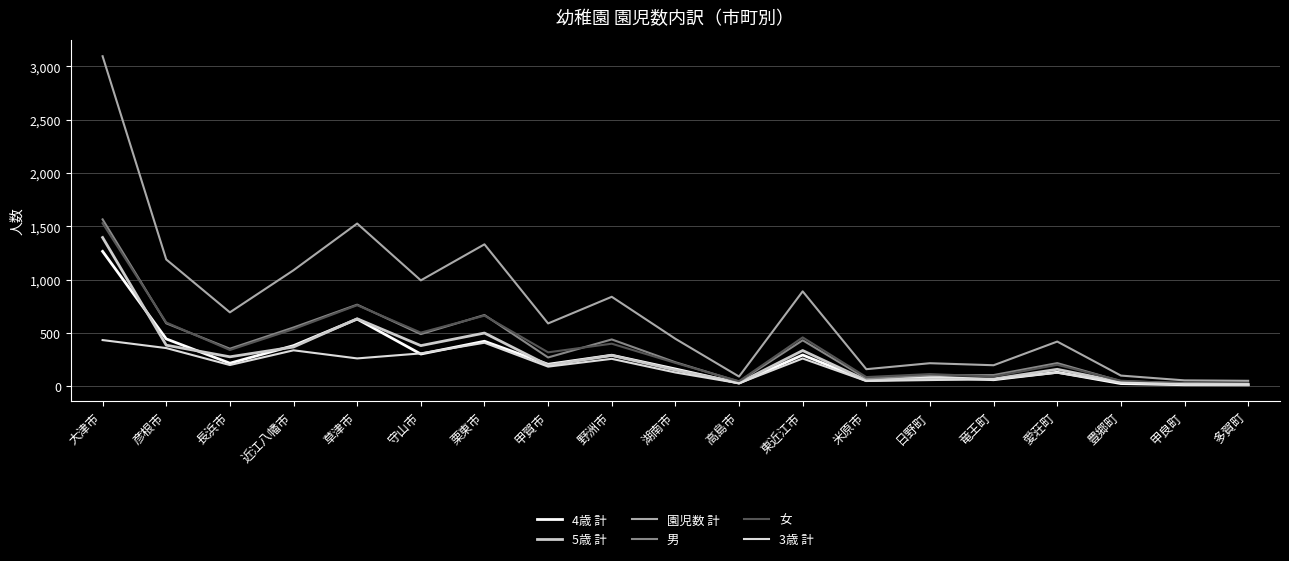

Does the chart have visible grid lines?

Yes